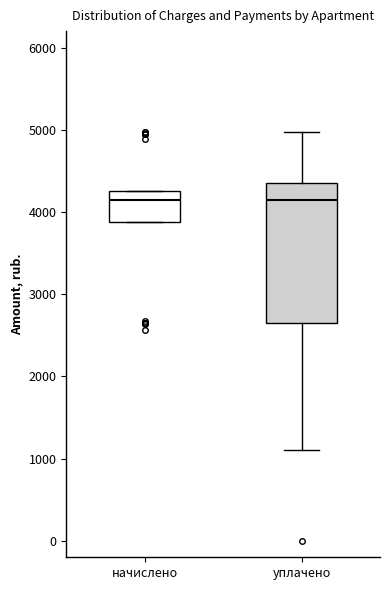

Reading left to right, transcribe this box plot: for each box, give where its median line is, the range the box spans, and where its two whiskers end, as read against the y-axis. The values are not printed on the chart, so give them approximately, as read against the axis.

начислено: median 4100, box 3900 to 4300, whiskers 3900 to 4300
уплачено: median 4100, box 2600 to 4400, whiskers 1100 to 5000